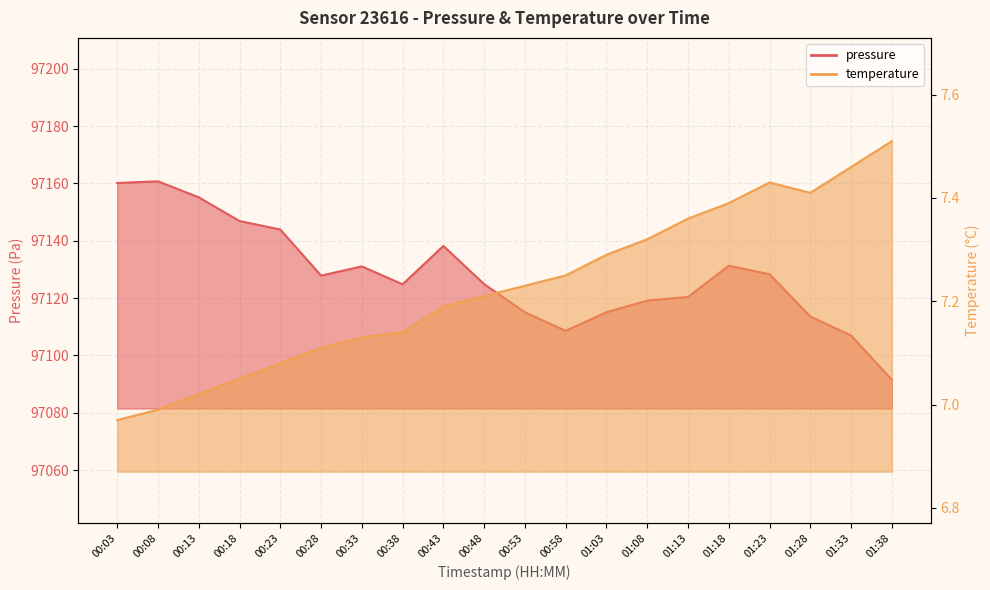

How many data points in pressure are above 97127?

10